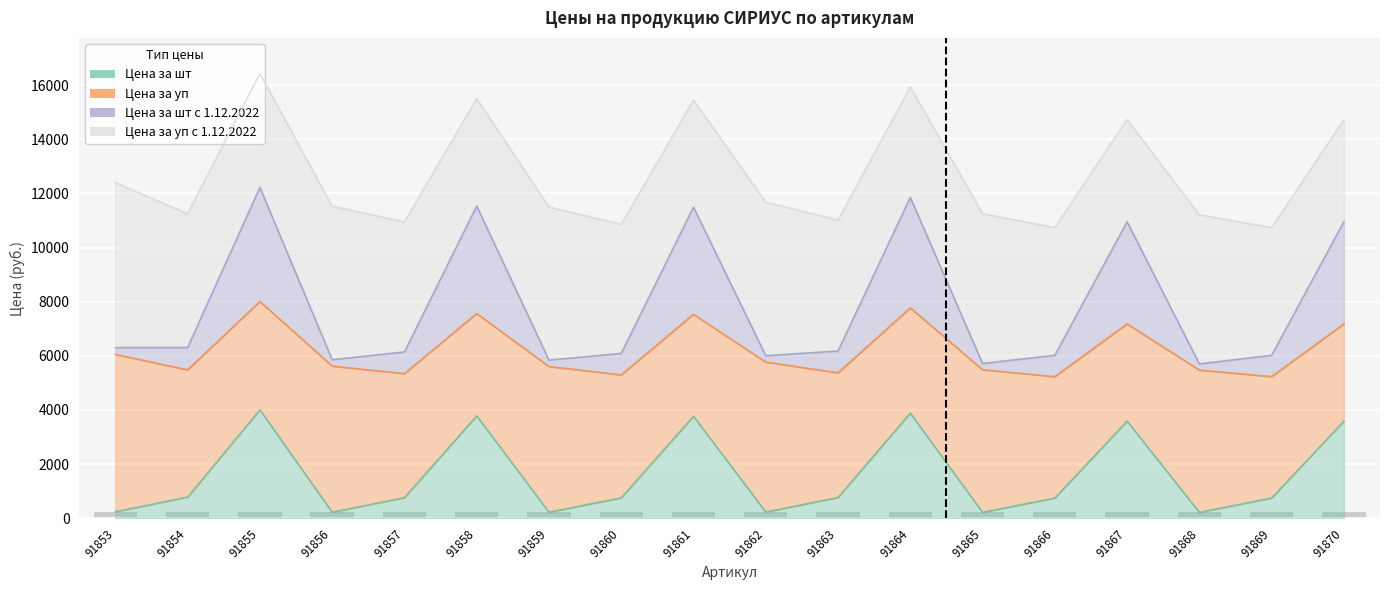

Between 91853 and 91861, which is larger?

91861